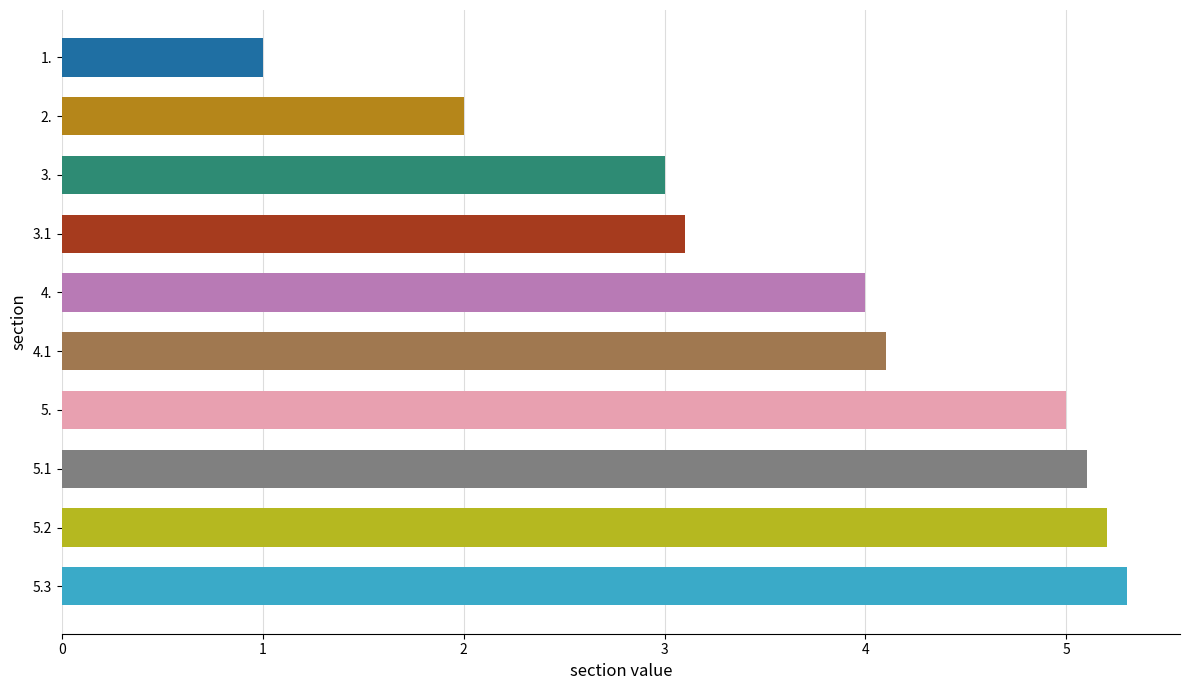

Which has a higher value, 5.2 or 1.?

5.2